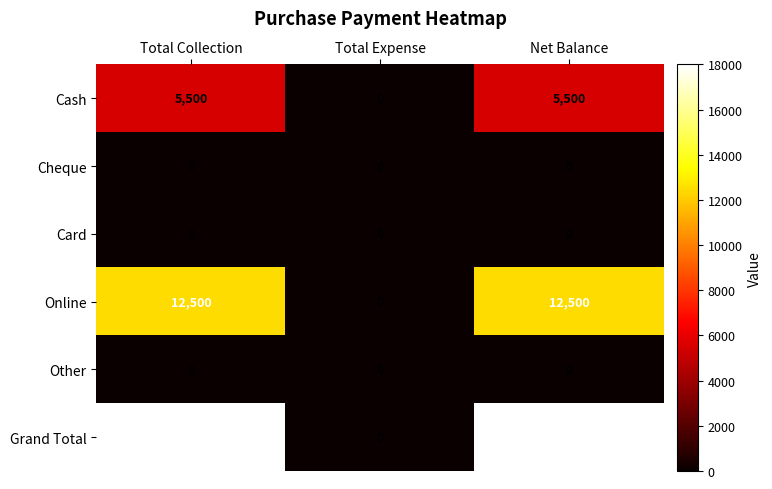

Which series has the largest total across all categories?

Grand Total